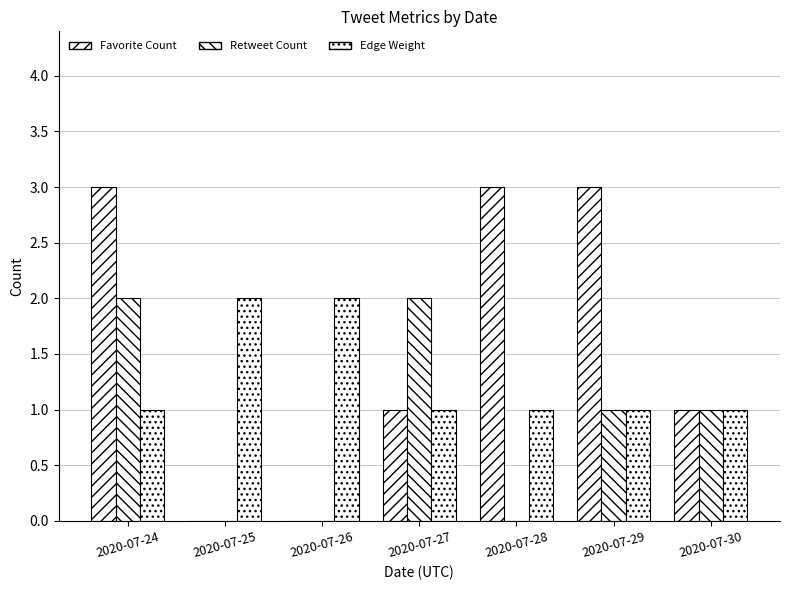

Reading left to right, extract all data points from this chart.

Favorite Count: 2020-07-24=3	2020-07-25=0	2020-07-26=0	2020-07-27=1	2020-07-28=3	2020-07-29=3	2020-07-30=1
Retweet Count: 2020-07-24=2	2020-07-25=0	2020-07-26=0	2020-07-27=2	2020-07-28=0	2020-07-29=1	2020-07-30=1
Edge Weight: 2020-07-24=1	2020-07-25=2	2020-07-26=2	2020-07-27=1	2020-07-28=1	2020-07-29=1	2020-07-30=1